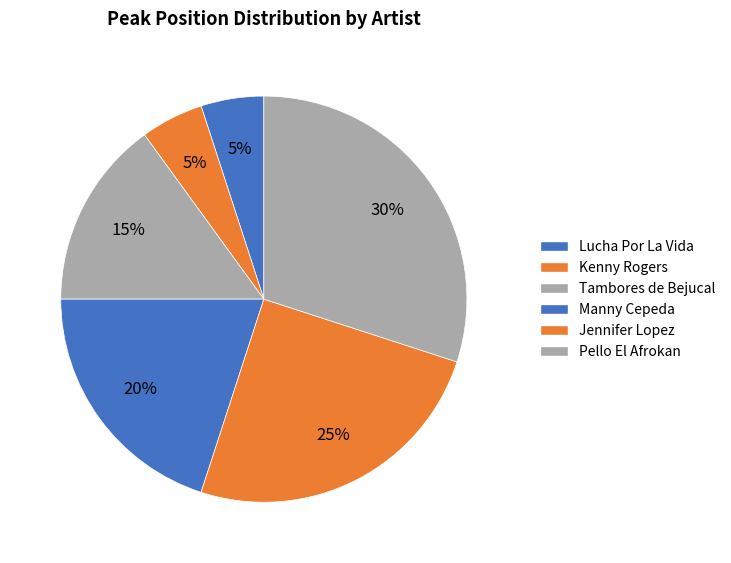

To the nearest percent, what is the difference between the largest and smallest slice percentages?

25%